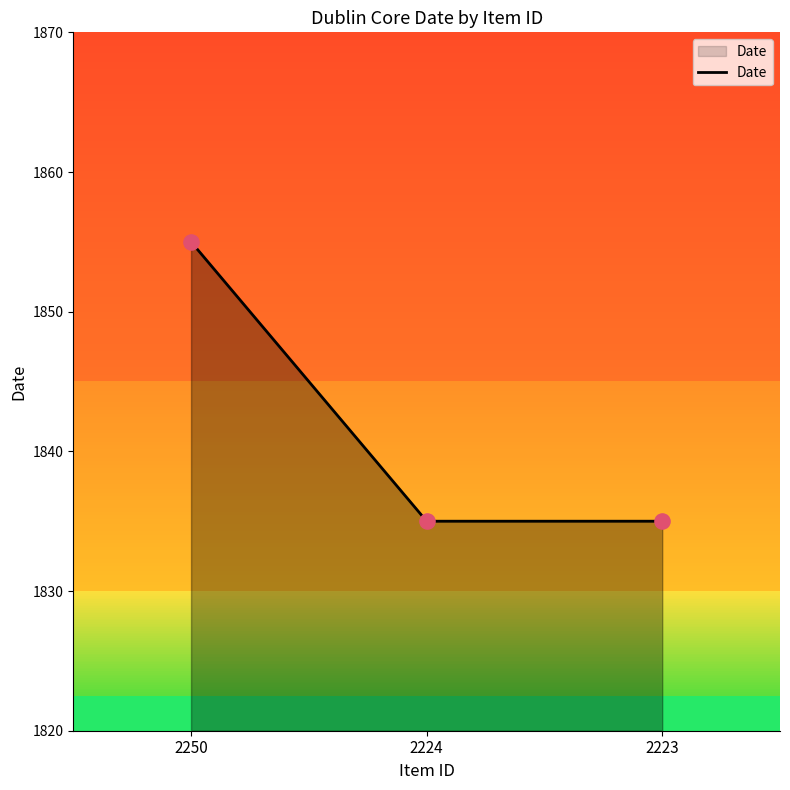

What is the ratio of the value at 2224 to the value at 2223?

1.0